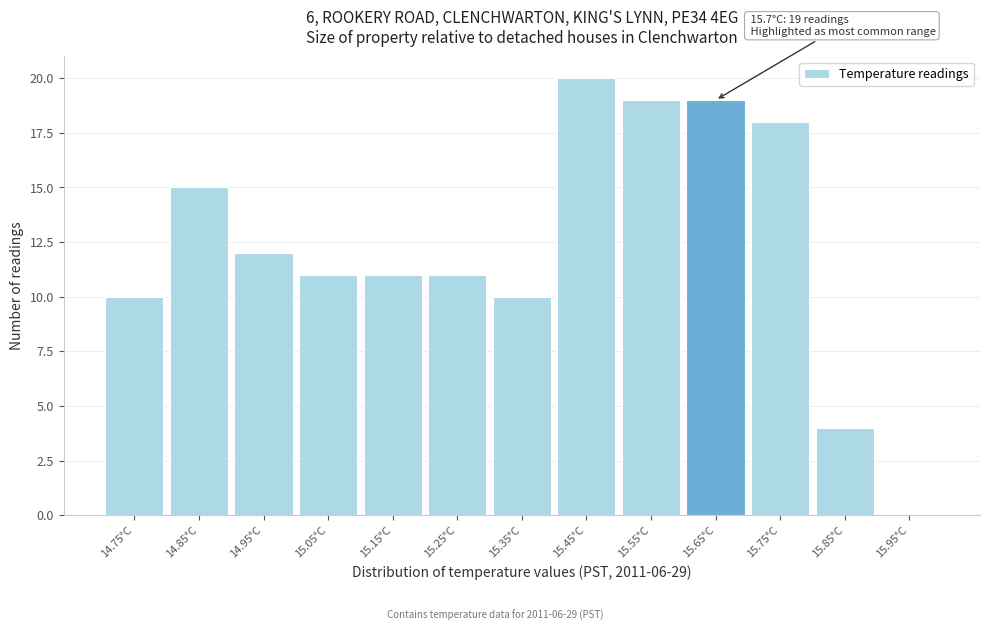

Reading left to right, transcribe all the data shown in this chart.

14.75°C=10	14.85°C=15	14.95°C=12	15.05°C=11	15.15°C=11	15.25°C=11	15.35°C=10	15.45°C=20	15.55°C=19	15.65°C=19	15.75°C=18	15.85°C=4	15.95°C=0